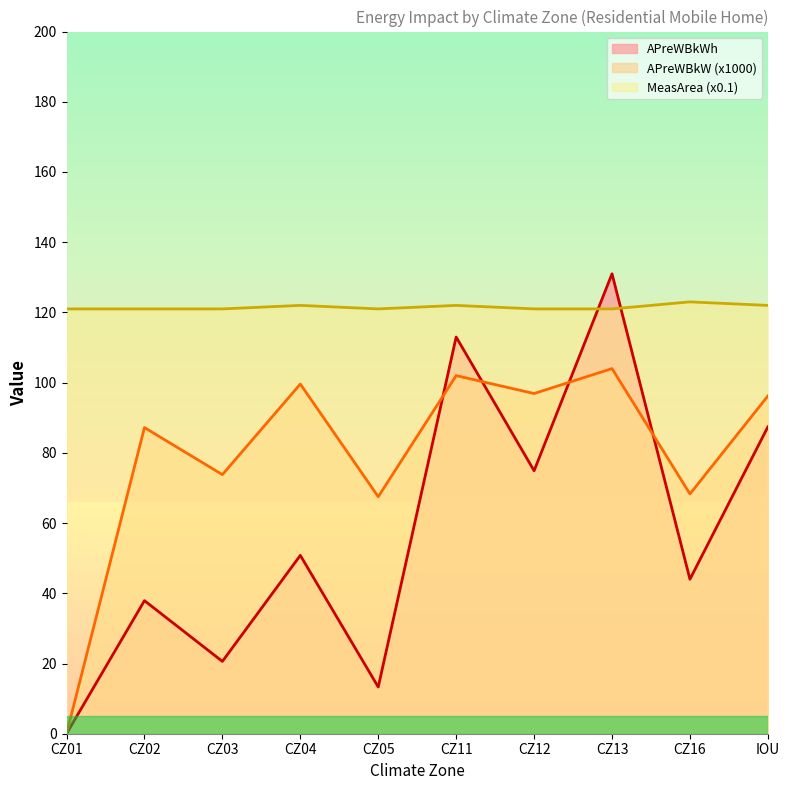

What is the spread (max minus min) of values at CZ13?

27.0